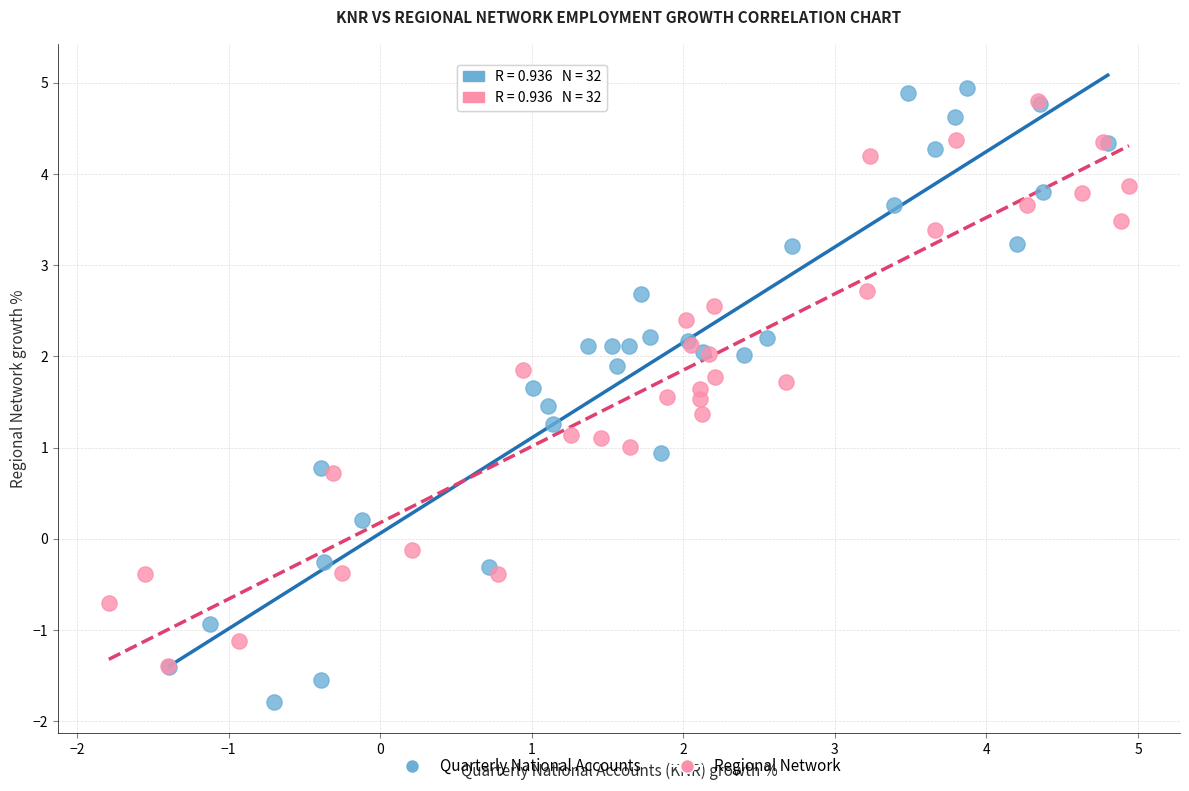

What are all the series names shown in the legend?

Quarterly National Accounts, Regional Network